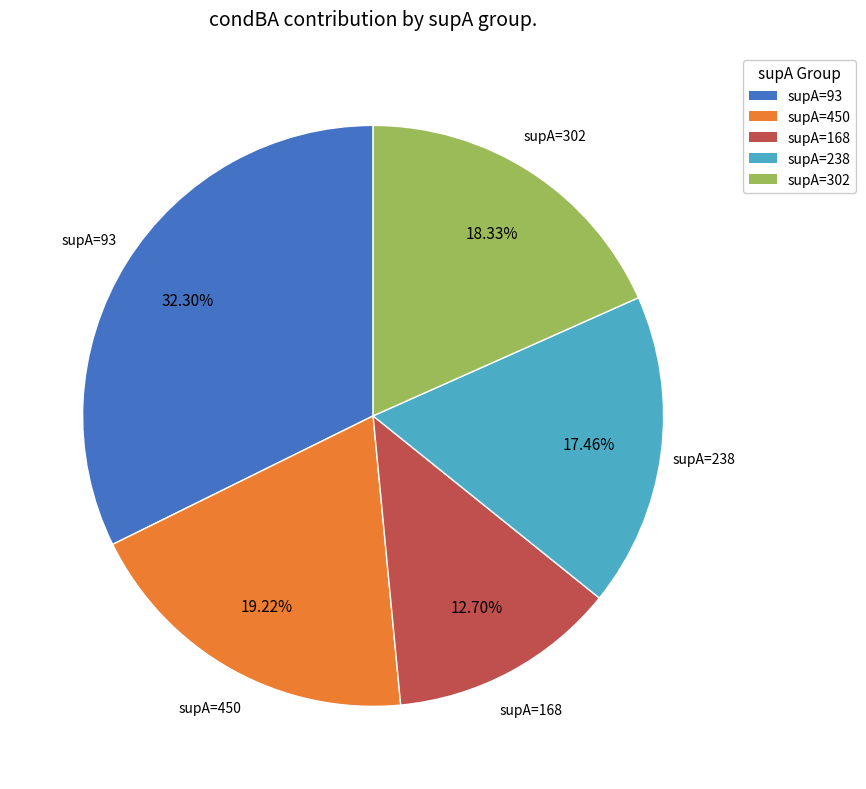

Combined, do supA=93 and supA=302 account for over 50%?

Yes